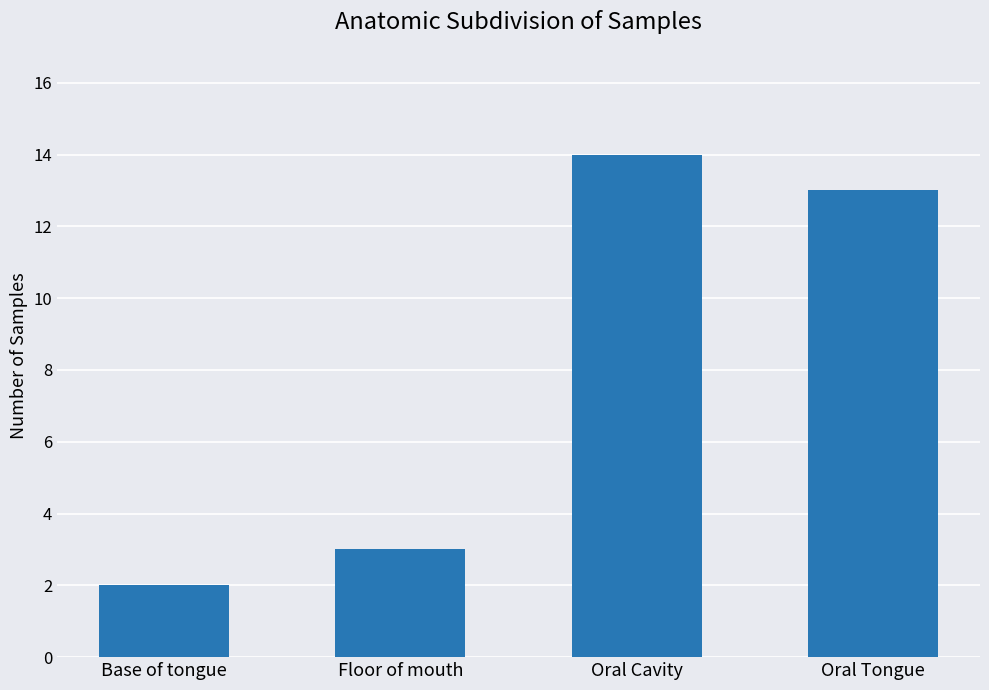

Rank the categories by value from highest to lowest.

Oral Cavity, Oral Tongue, Floor of mouth, Base of tongue